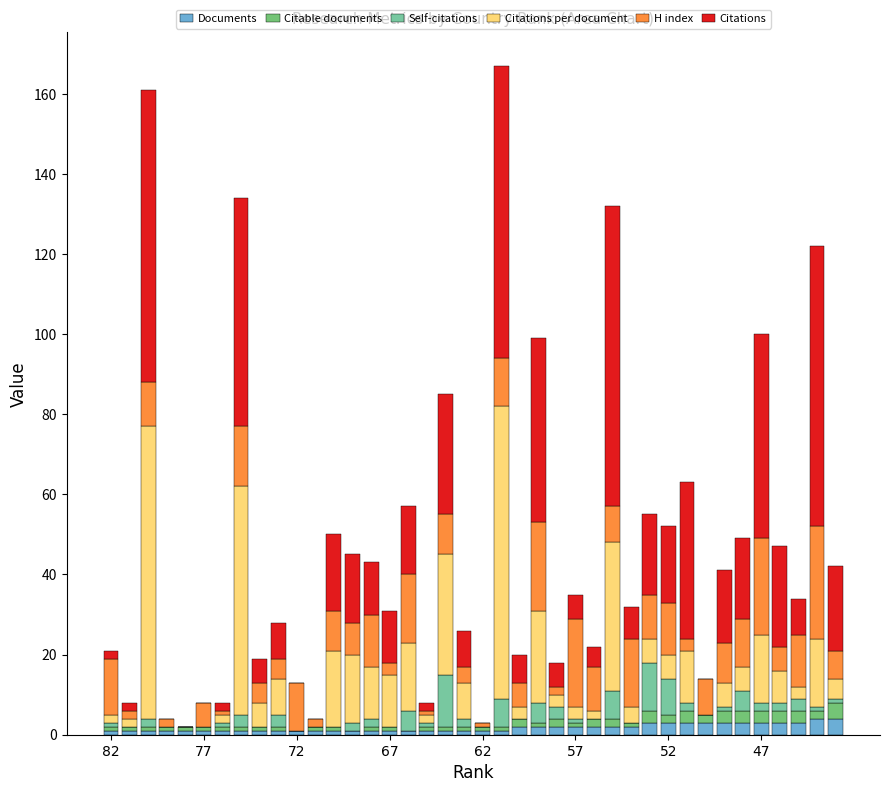

What is the sum of all Documents values?

71